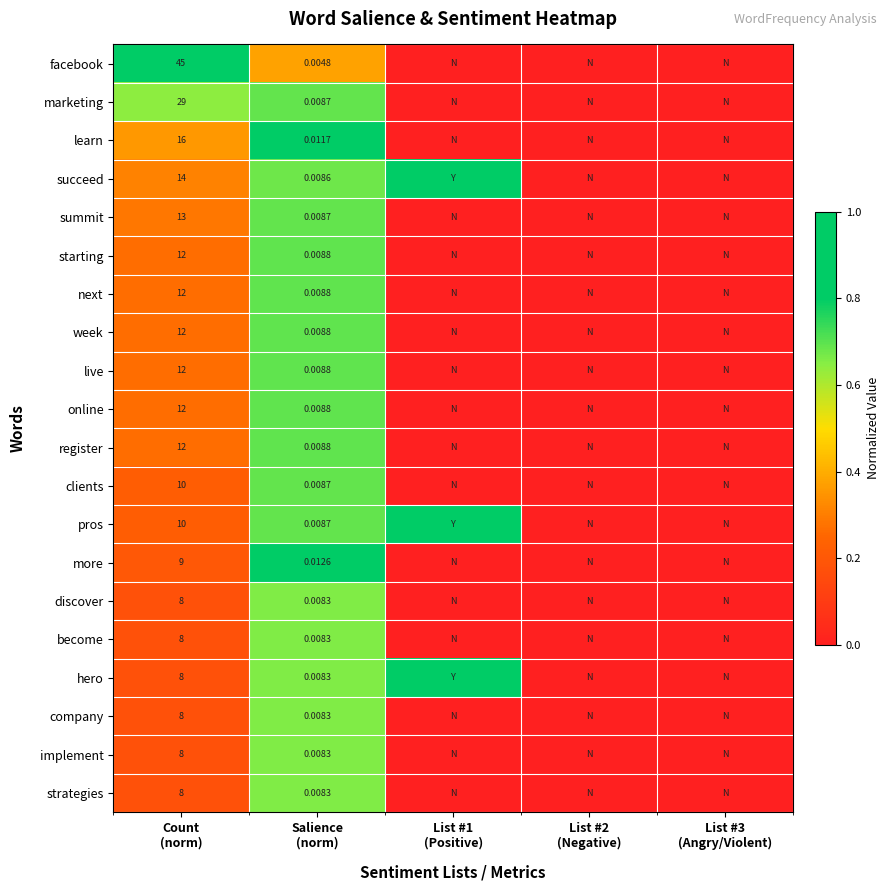

The company series shows 0.0 at List #1 (Positive). True or false?

True